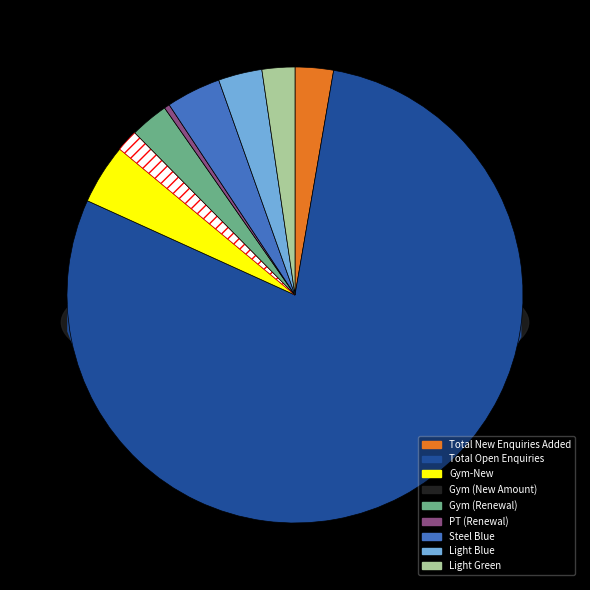

To the nearest percent, what is the combined percentage of Total New Enquiries Added and PT-New?

3%